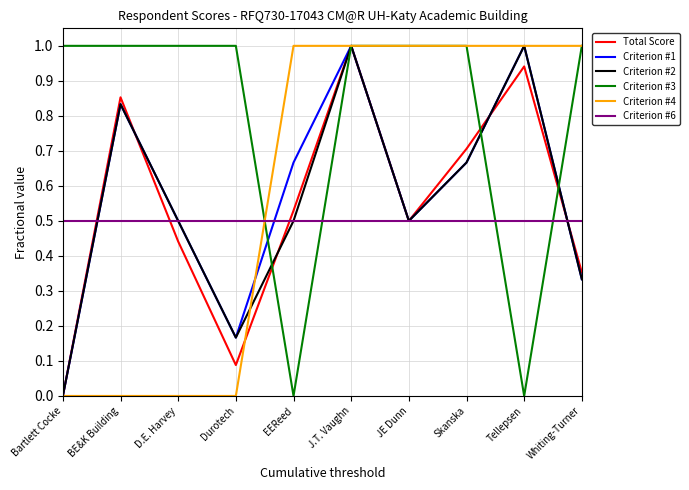

What is the maximum value for Criterion #3?

1.0